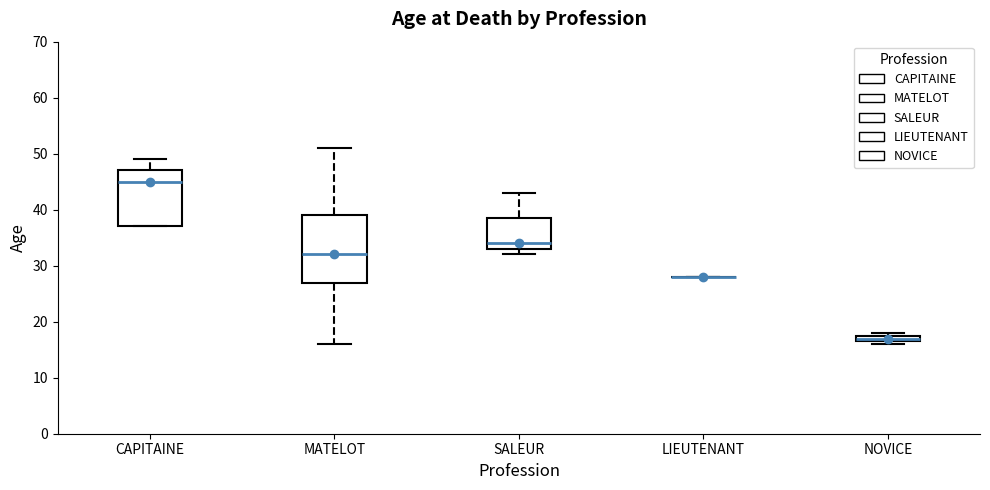

Comparing the boxes themselves (not the whiskers), which one is the tallest?

MATELOT